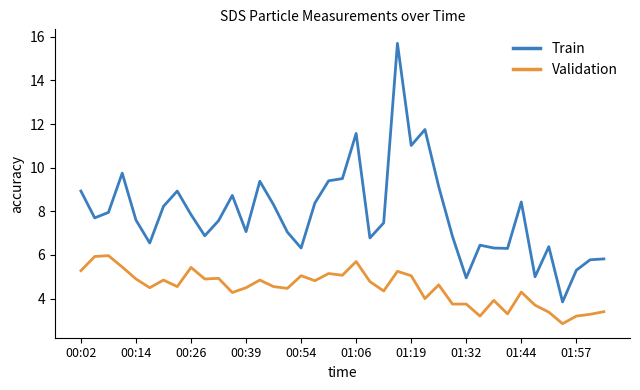

Which series has the largest range (max minus min)?

Train